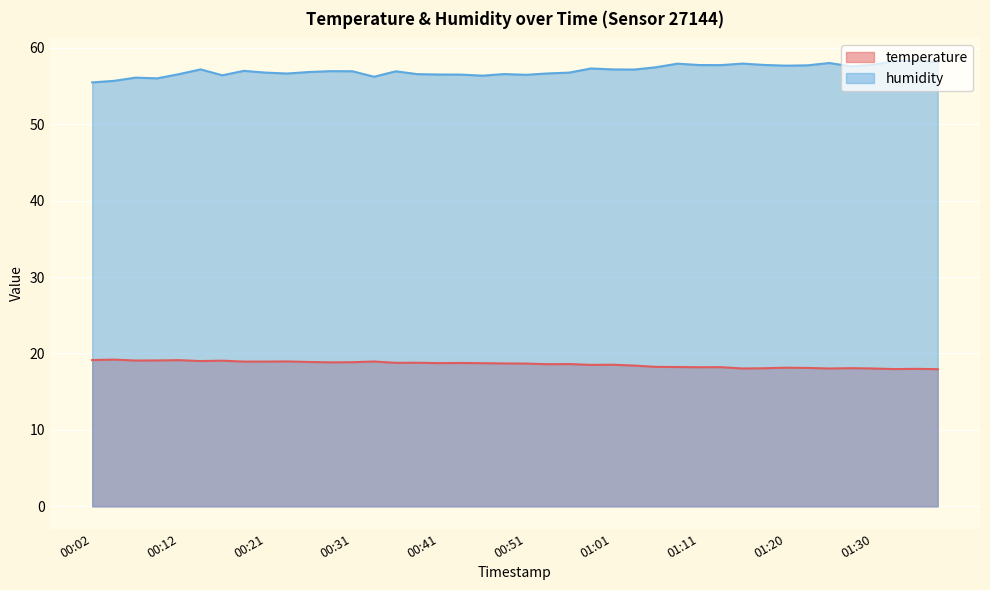

Where does the humidity series first go above 56?

00:07